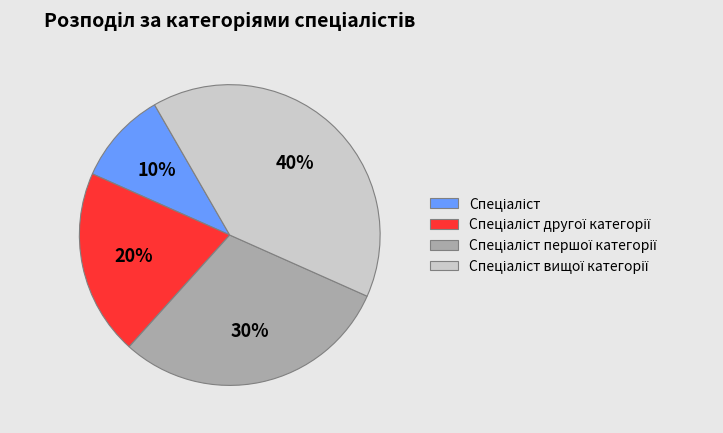

Is there a majority slice in this chart?

No